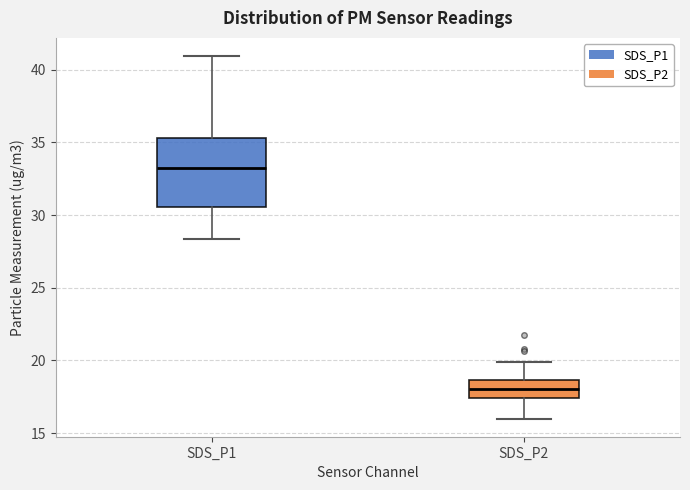

Reading left to right, read every box against the y-axis: the position of its median line, the range the box covers, and the ends of its whiskers. The values are not printed on the chart, so give them approximately, as read against the axis.

SDS_P1: median 33.5, box 30.5 to 35.5, whiskers 28.5 to 41.0
SDS_P2: median 18.0, box 17.5 to 18.5, whiskers 16.0 to 20.0